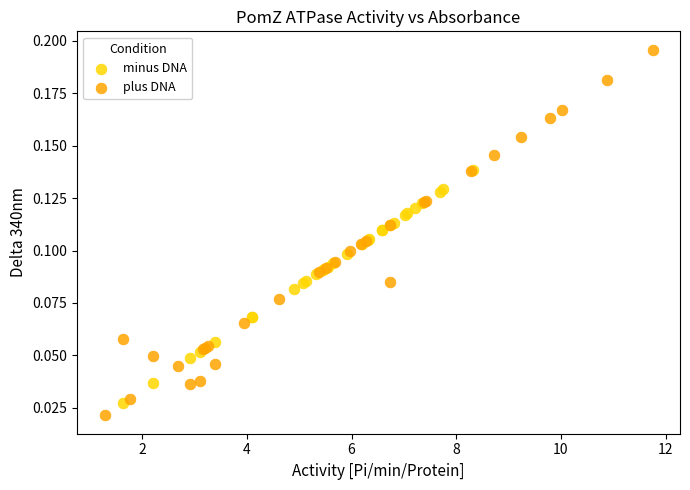

Which series reaches the minimum Y coordinate?

plus DNA